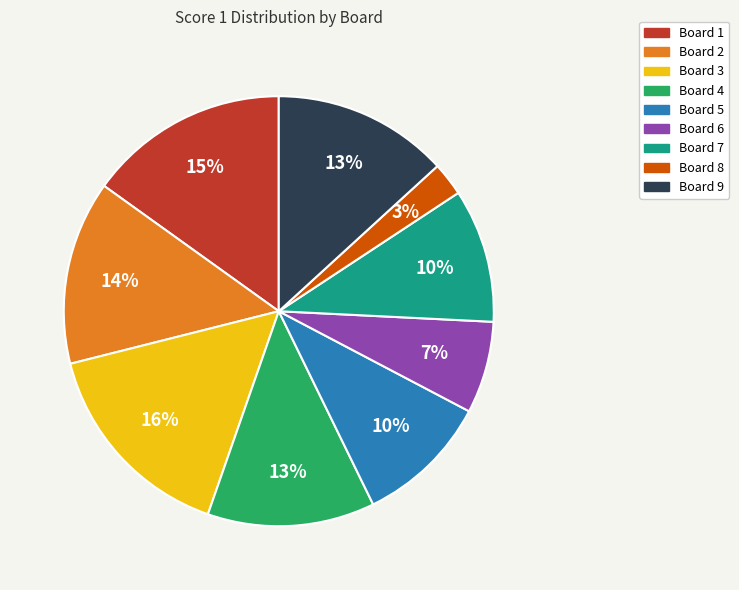

What percentage is the Board 8 slice, to the nearest percent?

3%